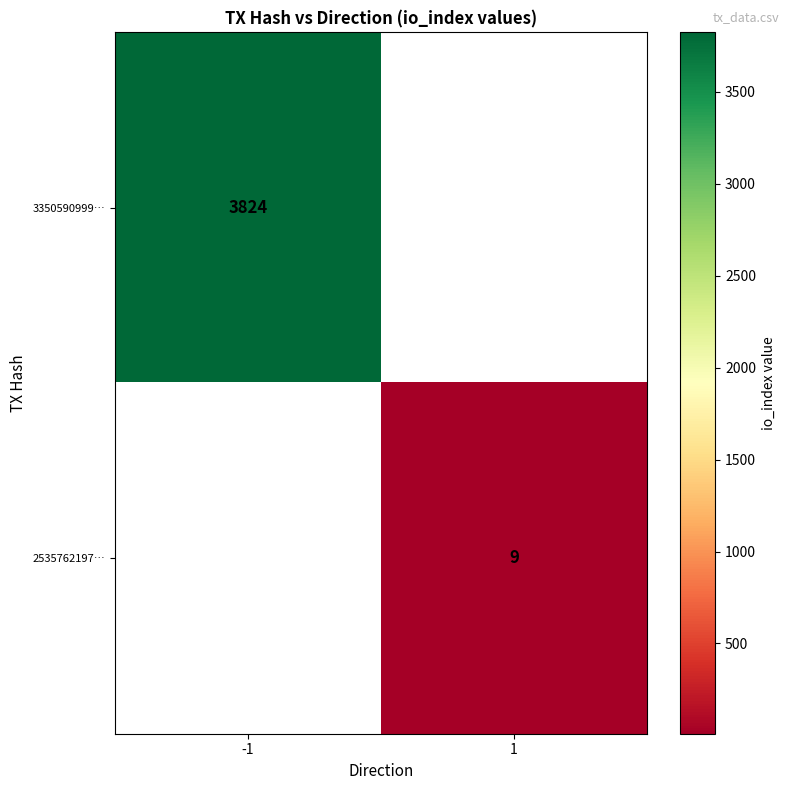

The 3350590999… series shows 3824 at -1. True or false?

True